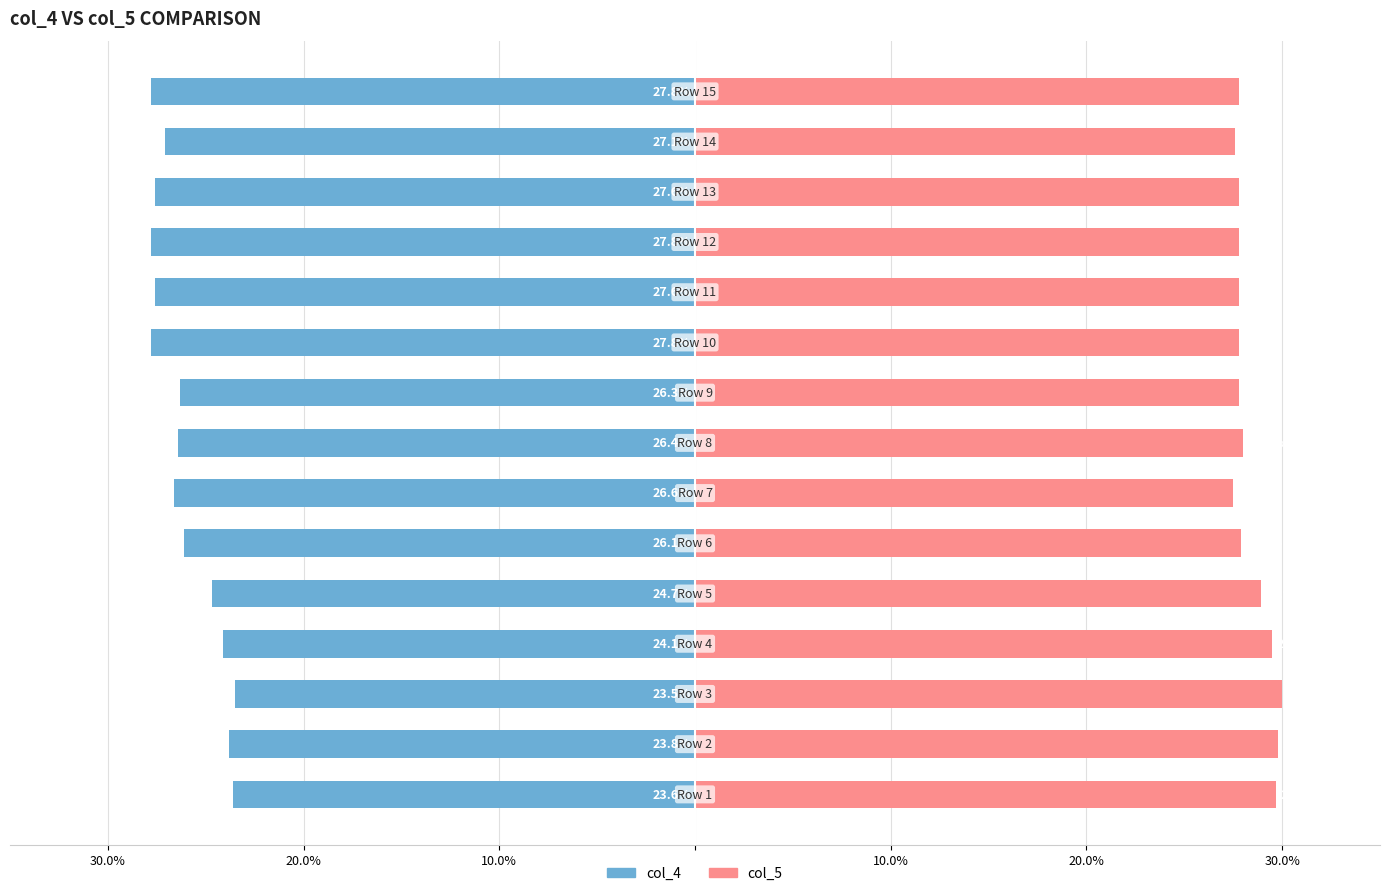

Rank the series at 20.0% from lowest to highest value.

col_4, col_5